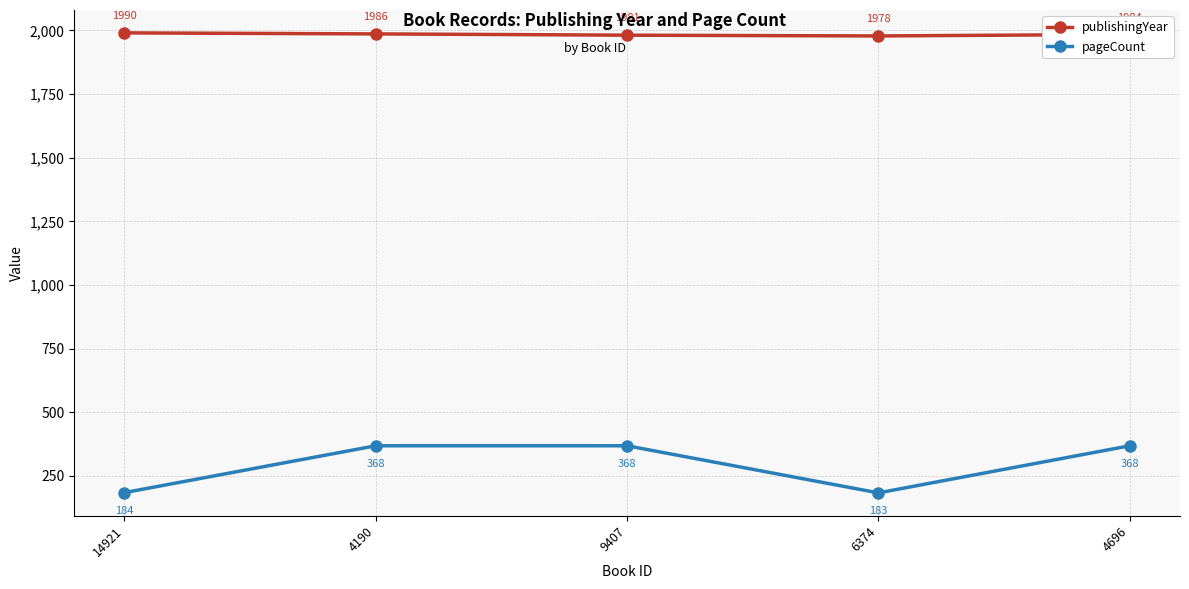

Which category has the lowest value in the publishingYear series?

6374